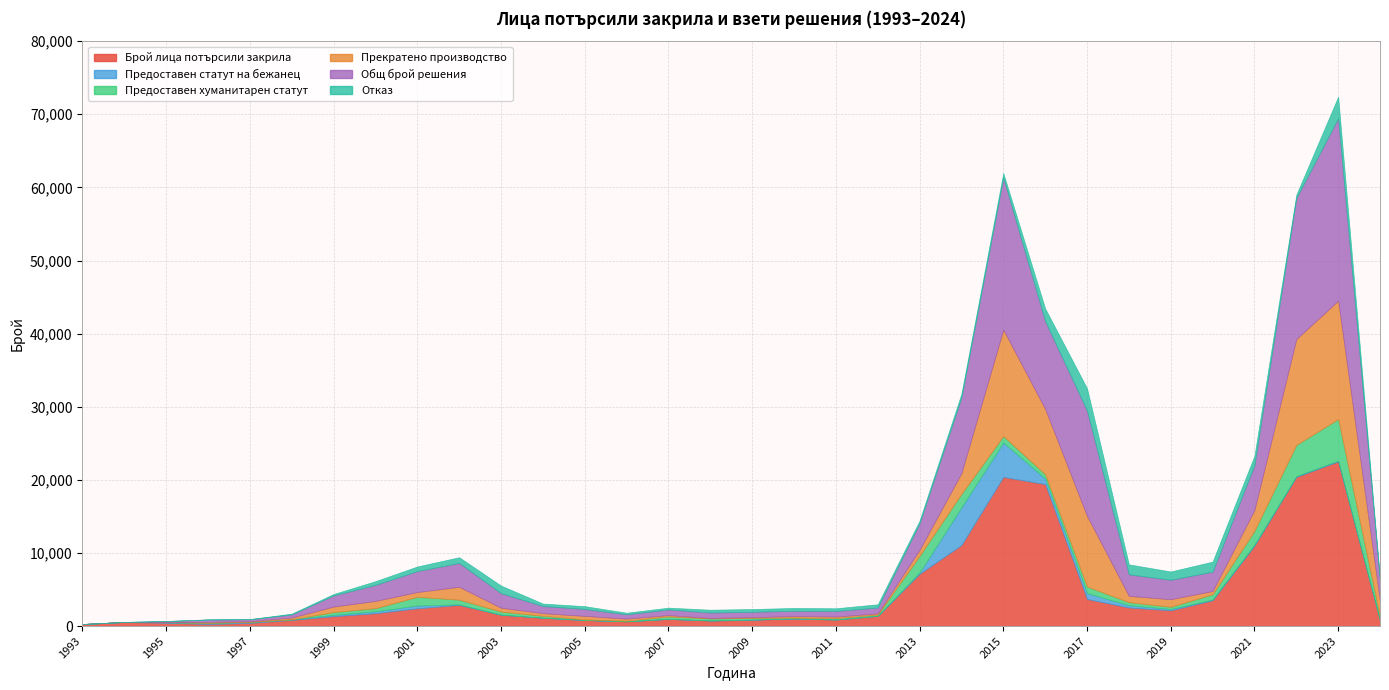

Between 2005 and 2024, which is larger?

2005